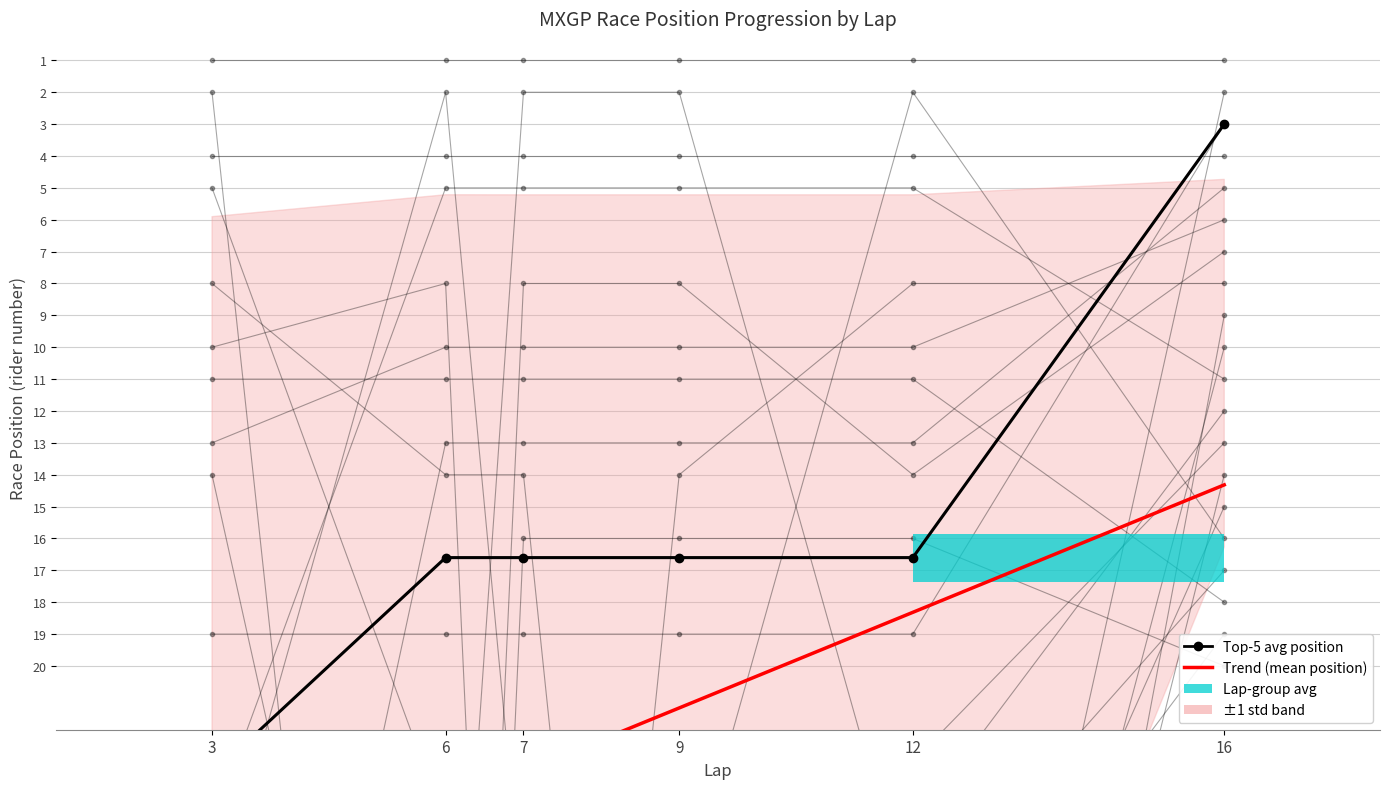

List the series in order of their overall mean, lowest first.

Top-5 avg position, Trend (mean position)